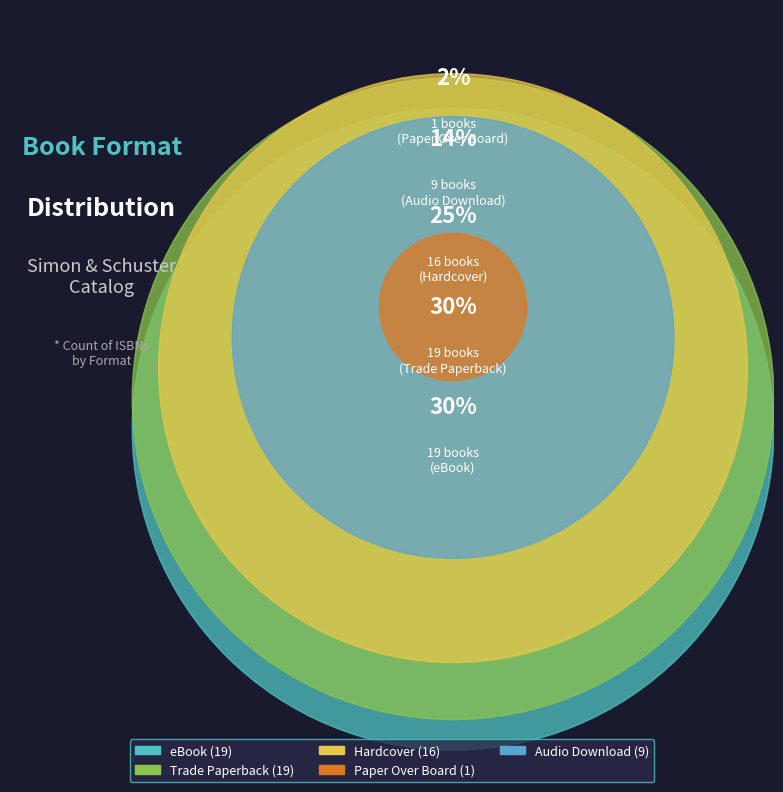

What percentage is the Paper Over Board slice, to the nearest percent?

2%